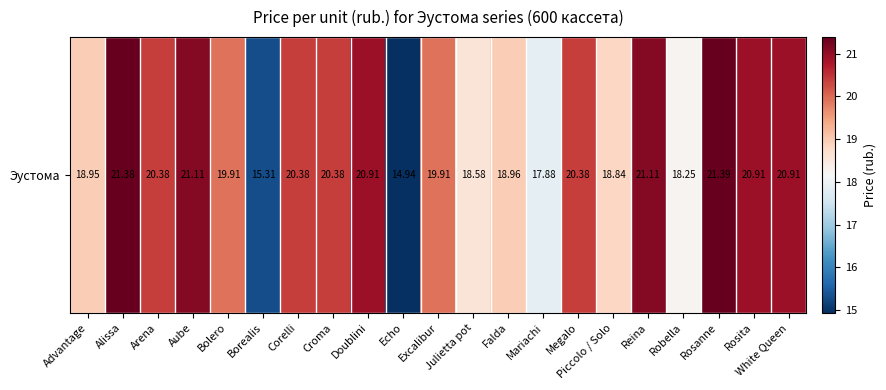

The chart shows a value of 20.9 at White Queen. True or false?

True